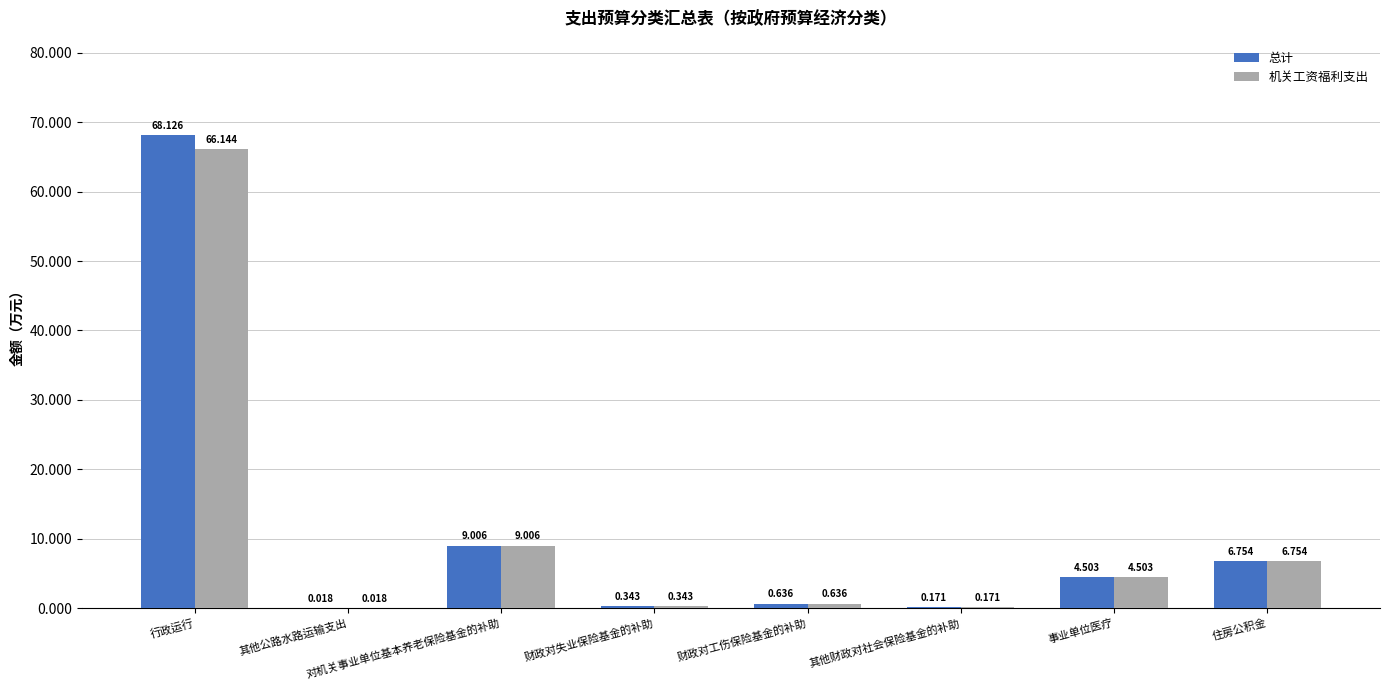

At which category does the chart reach its peak across all series?

行政运行